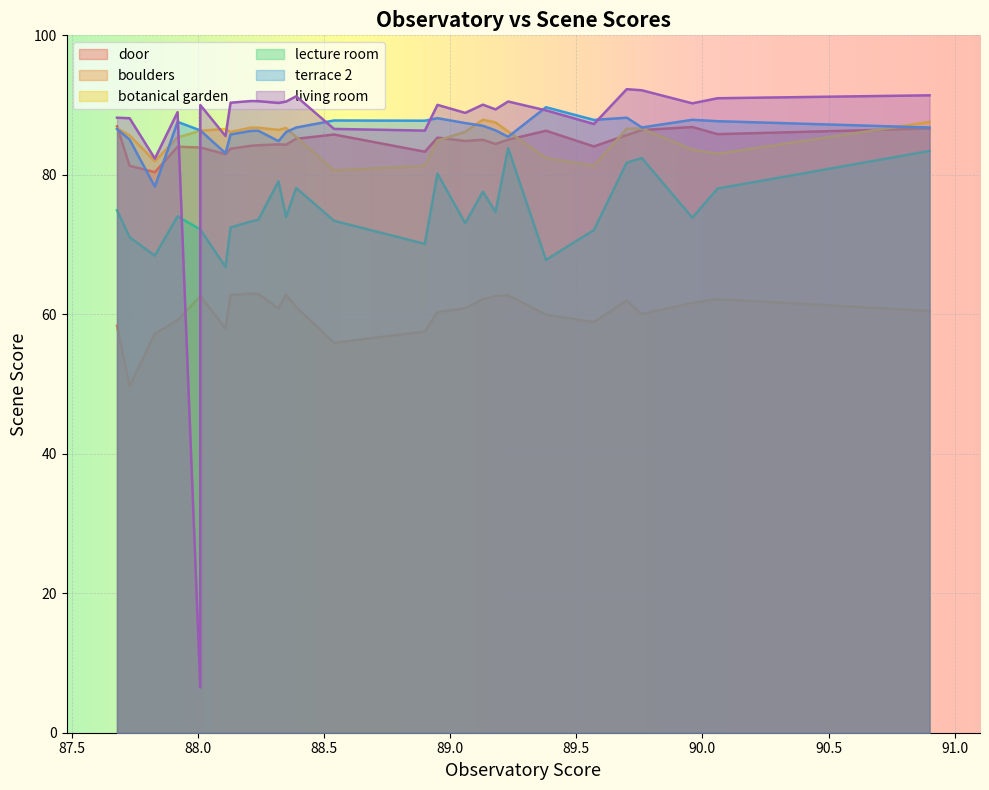

What is the smallest value displayed?

6.5